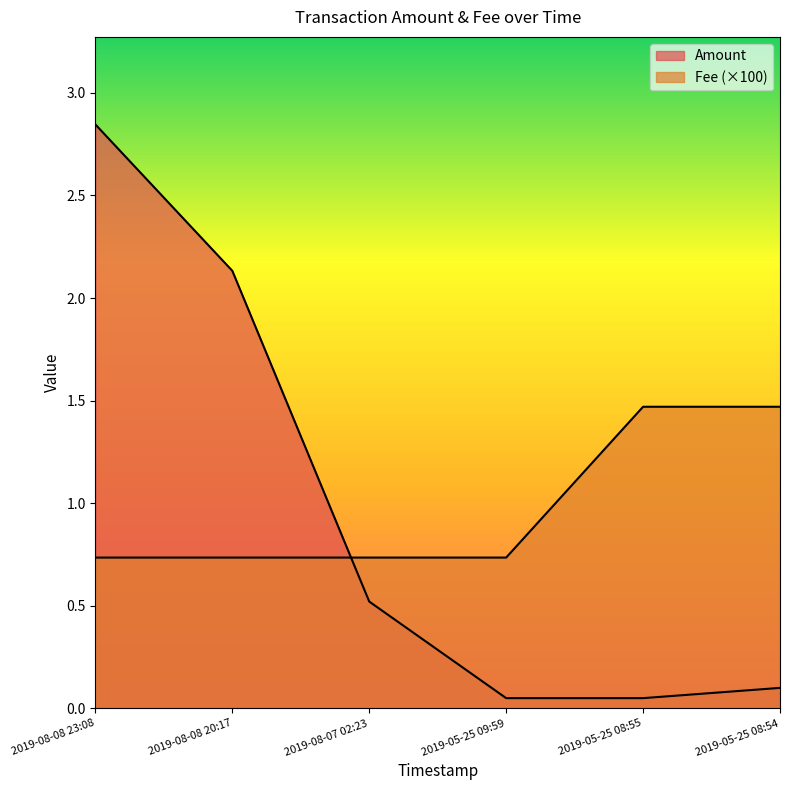

Does the chart have visible grid lines?

No